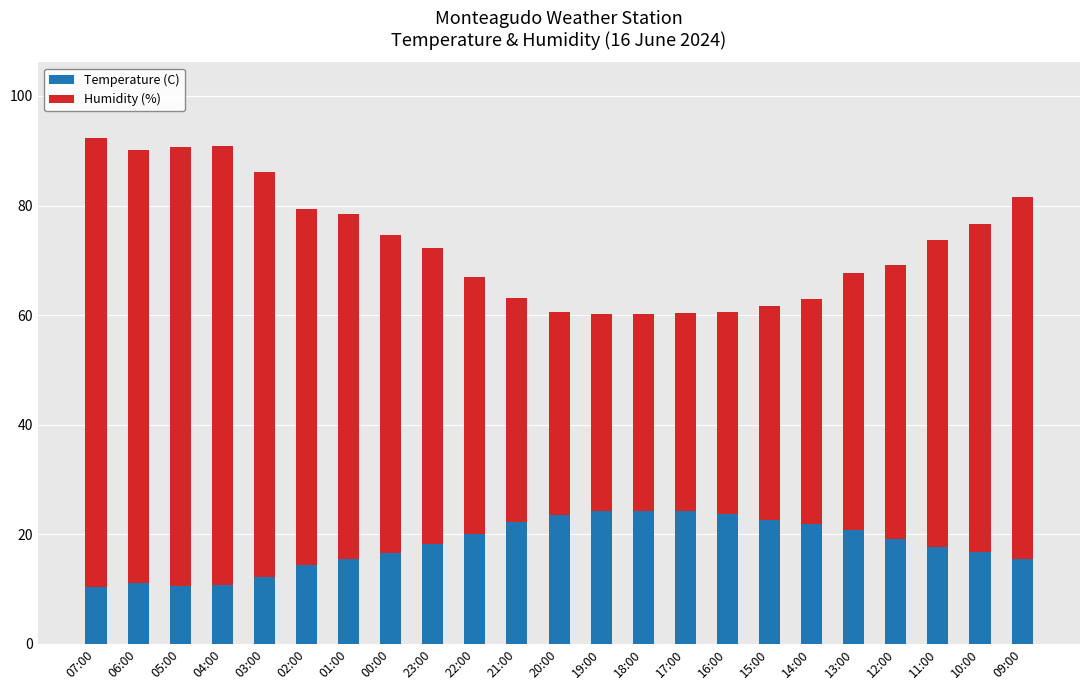

Does the chart contain any negative values?

No